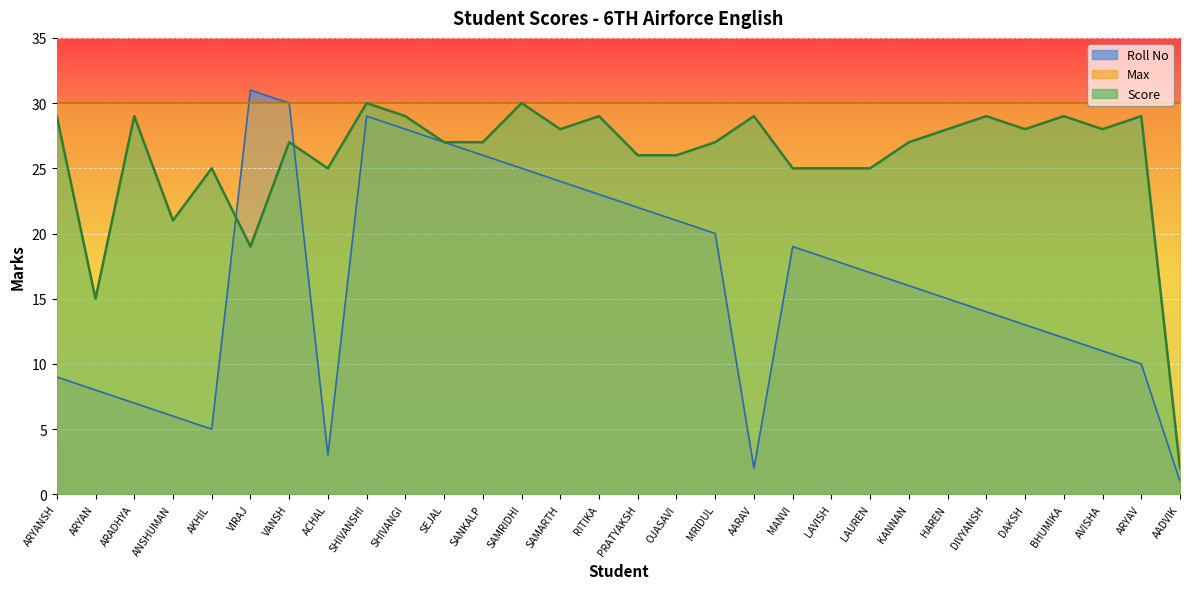

How many data points in Roll No are above 17?

14